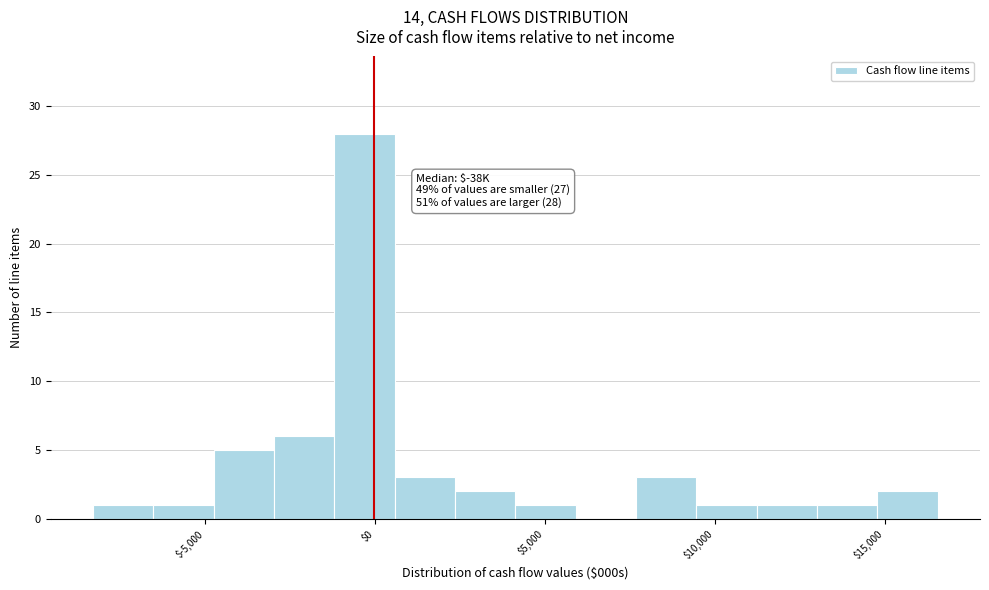

Read against the x-axis, roughly where is the centre of the tallest bar?

-500